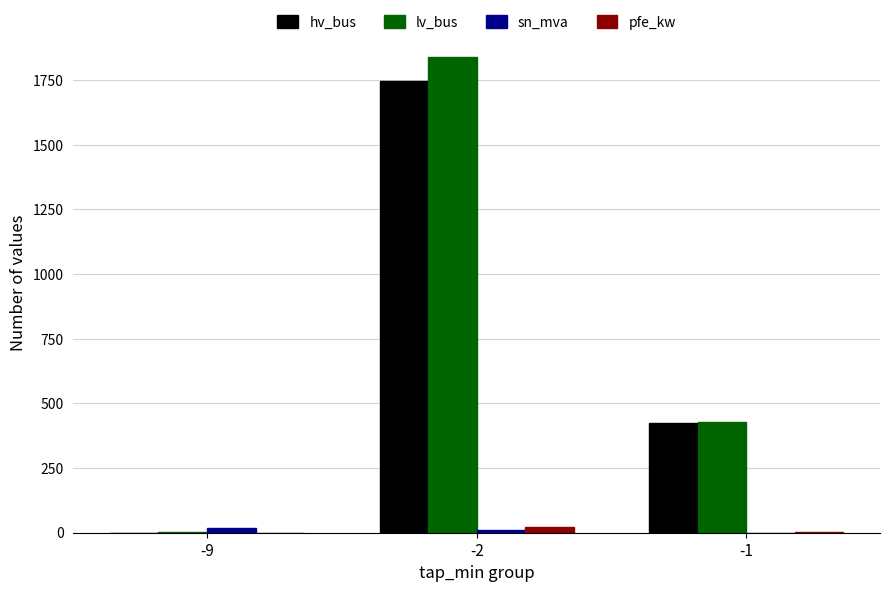

What is the highest value of the sn_mva series?

20.0